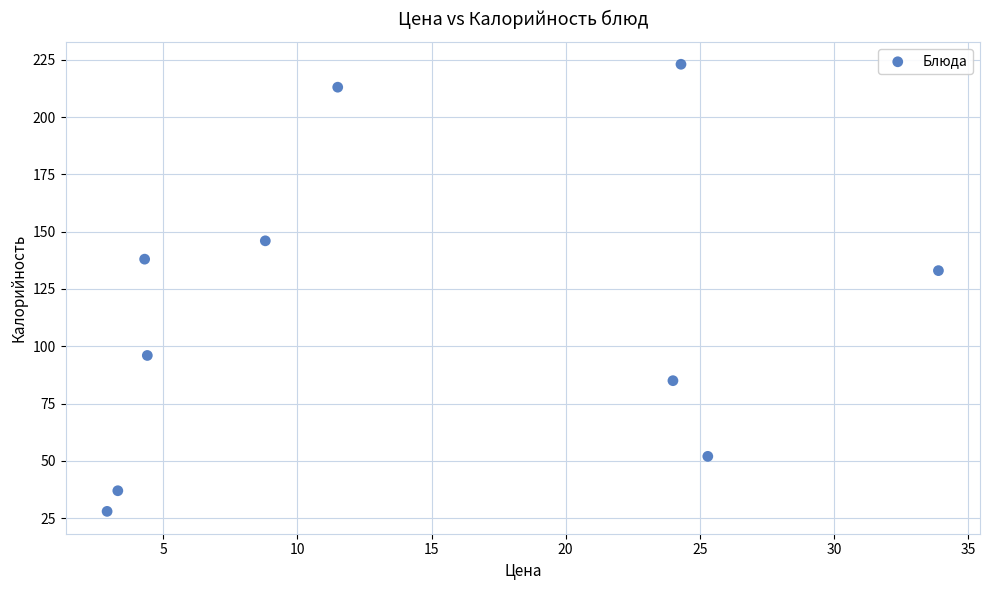

What is the range of Y values (max minus min)?

195